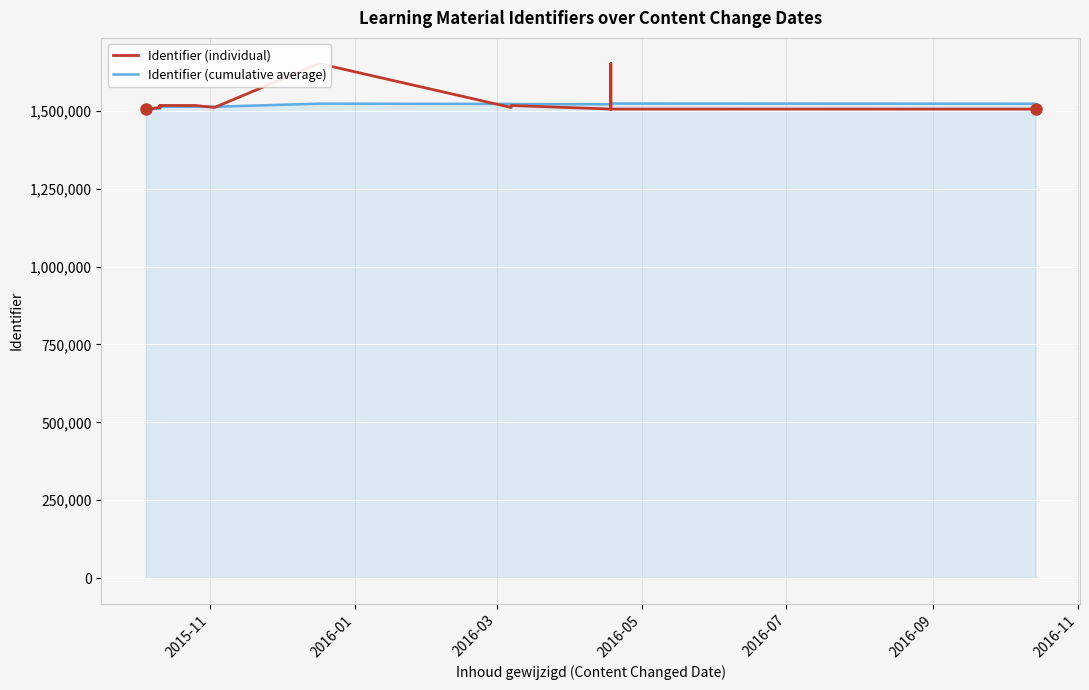

Which series has the largest total across all categories?

Identifier (individual)